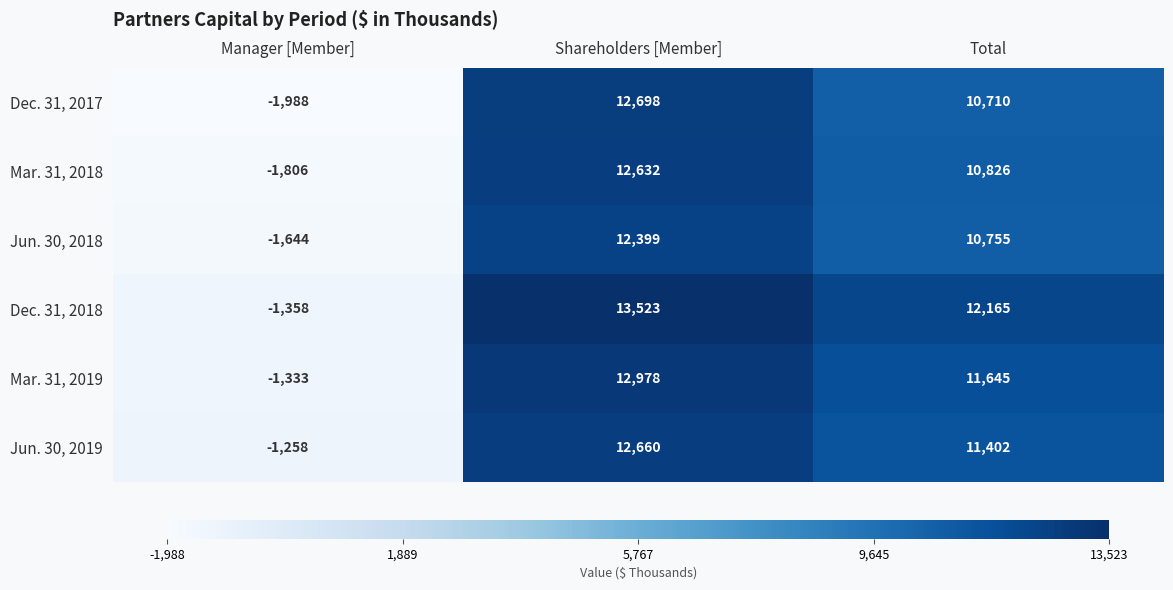

Is it true that Jun. 30, 2018 equals -1644 at Manager [Member]?

True